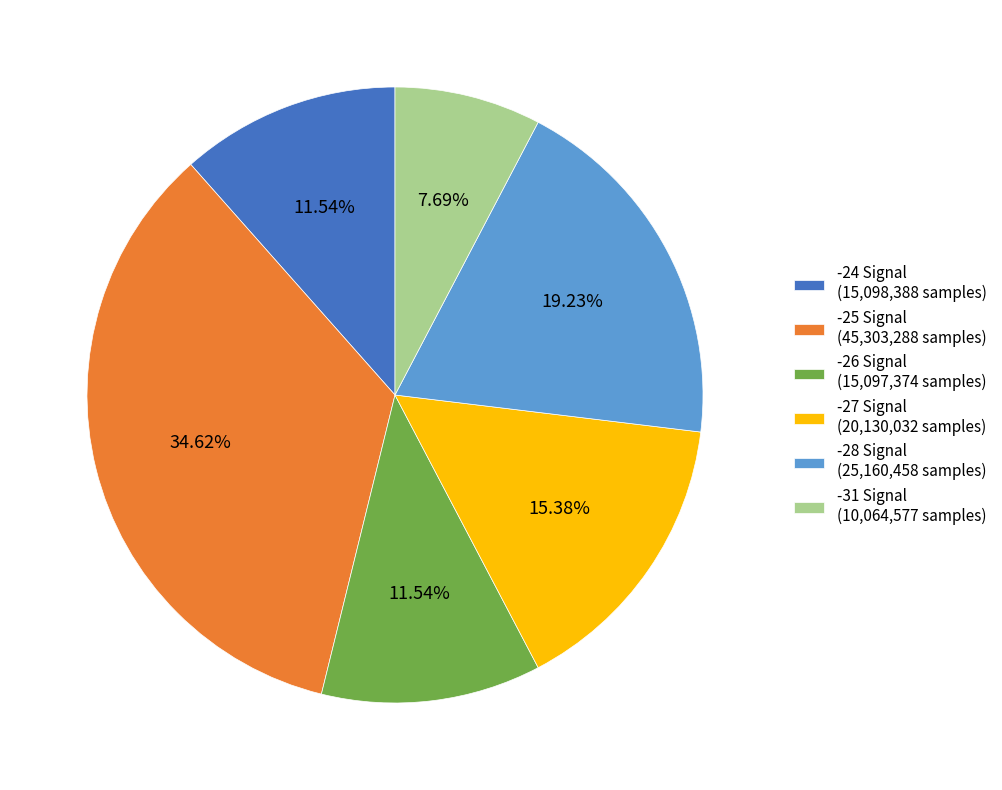

Between -25 Signal (45,303,288 samples) and -24 Signal (15,098,388 samples), which is larger?

-25 Signal (45,303,288 samples)